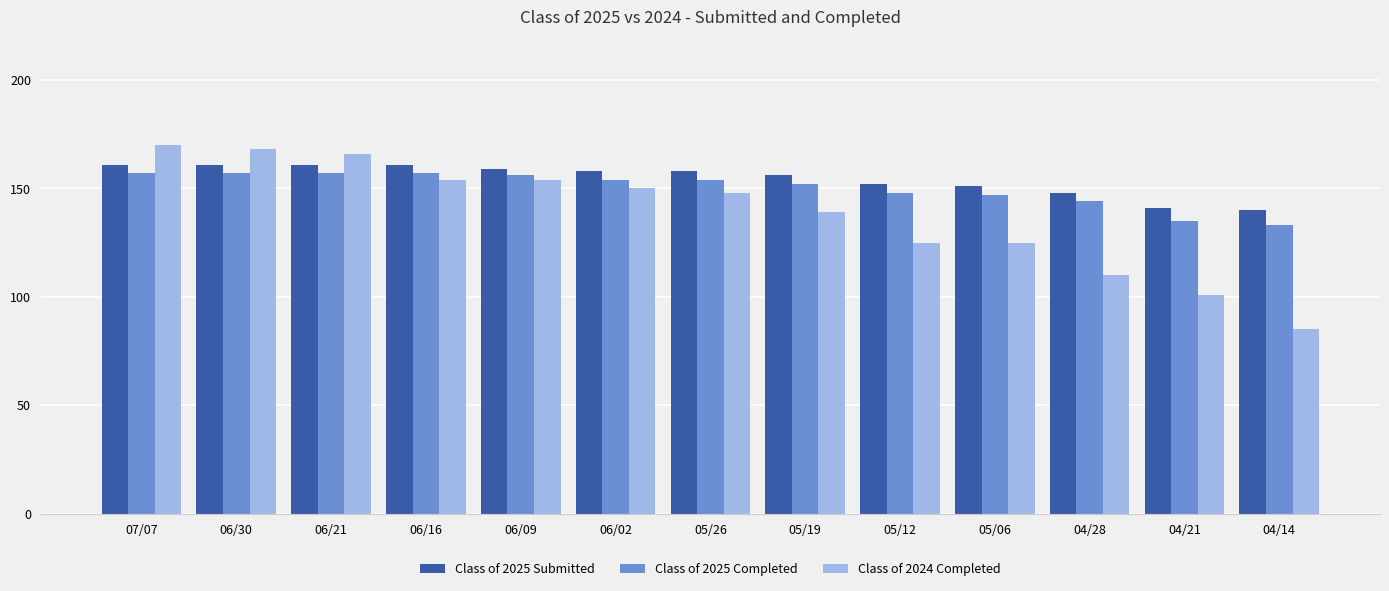

Rank the series at 04/14 from lowest to highest value.

Class of 2024 Completed, Class of 2025 Completed, Class of 2025 Submitted